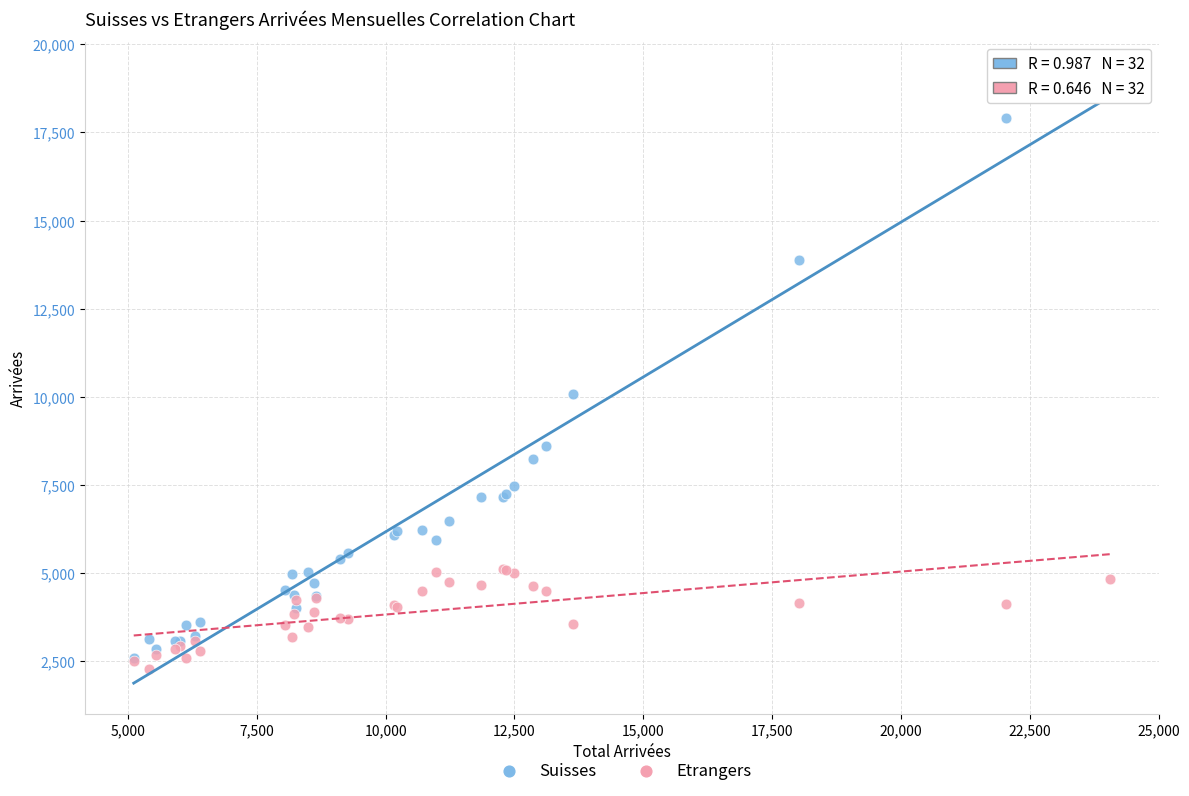

Which series reaches the minimum Y coordinate?

Etrangers